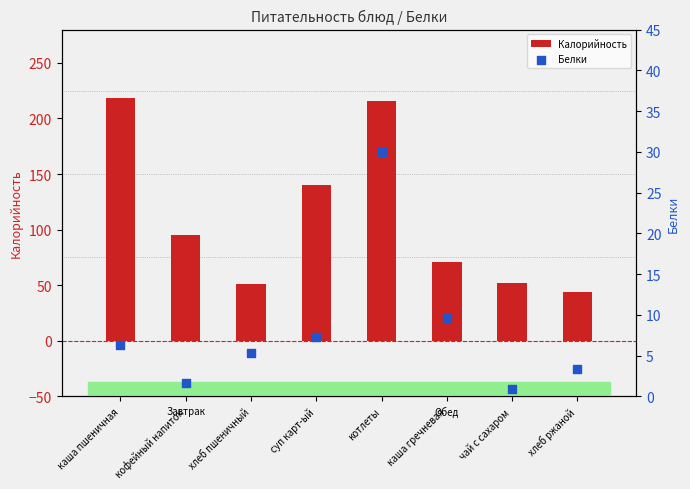

At how many categories does at least one series exceed 120?

3